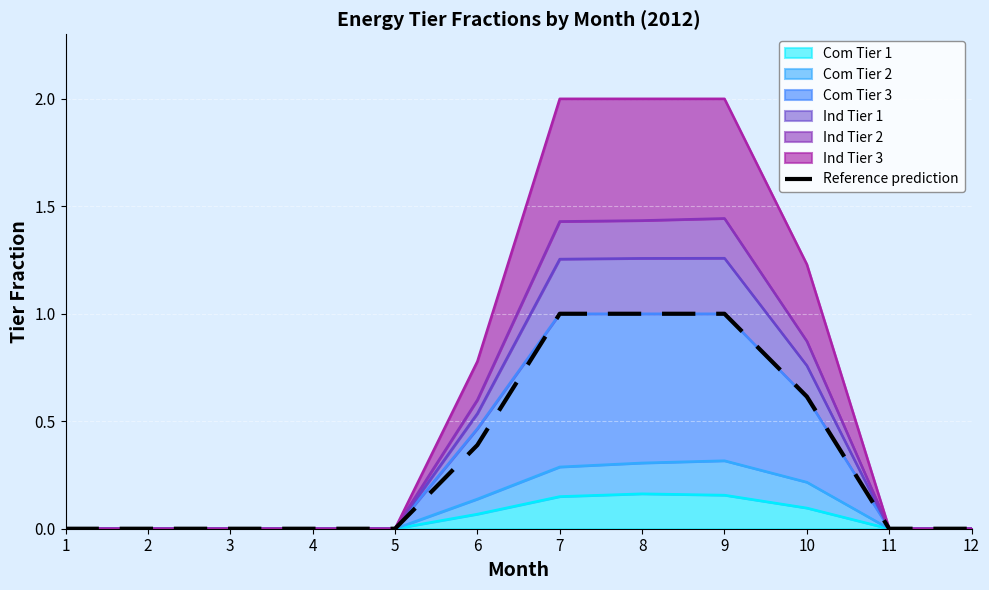

What is the sum of all values?

4.0